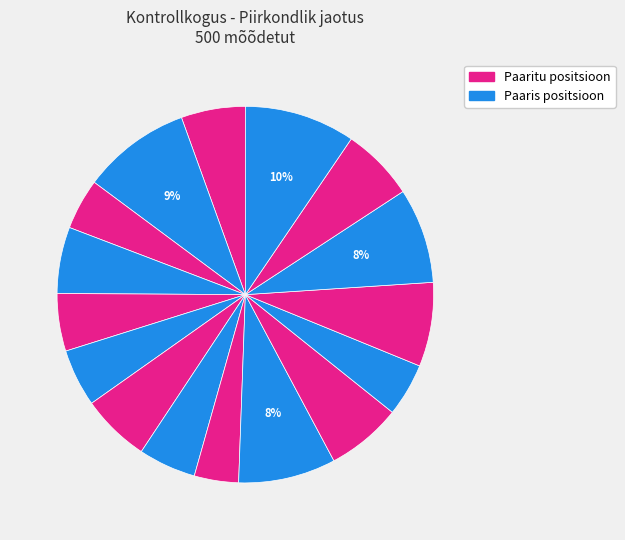

To the nearest percent, what is the difference between the largest and smallest slice percentages?

6%